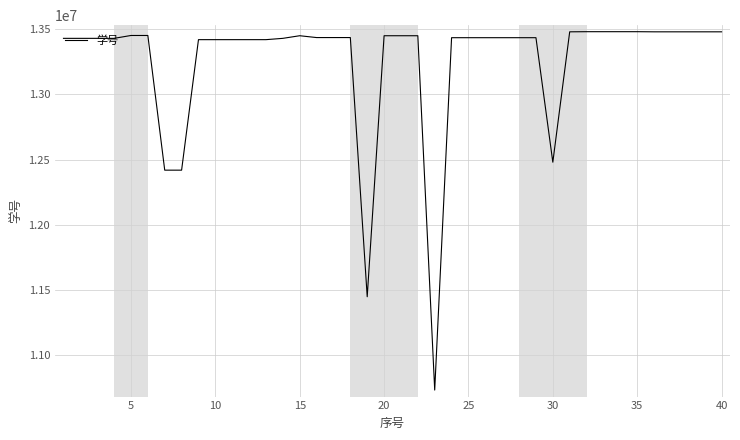

What is the difference between the maximum and minimum values?

2745999